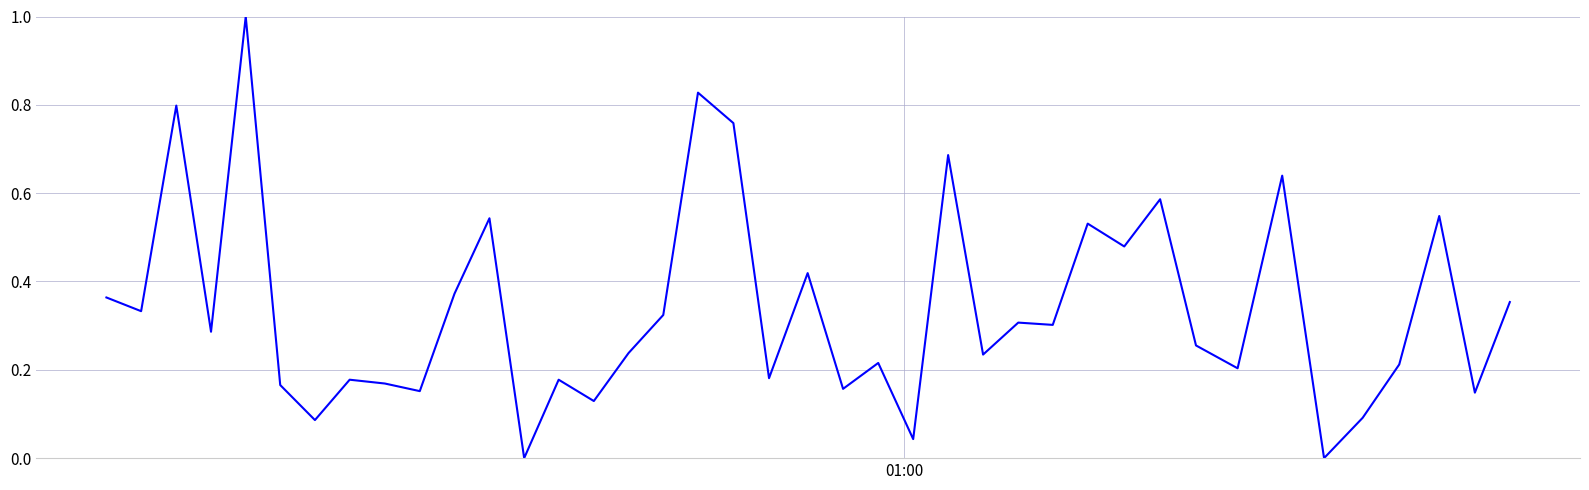

What is the maximum value shown in the chart?

1.0